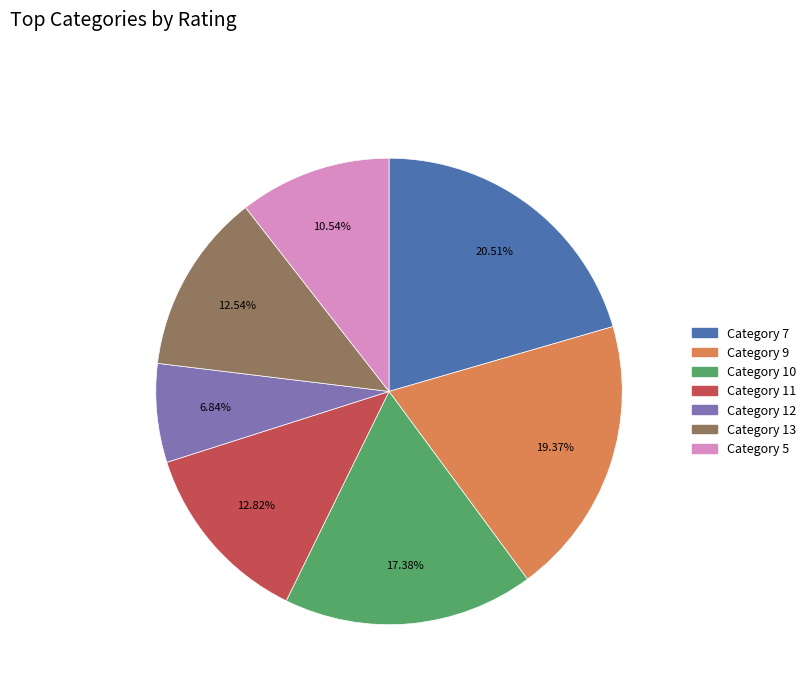

Is there a majority slice in this chart?

No